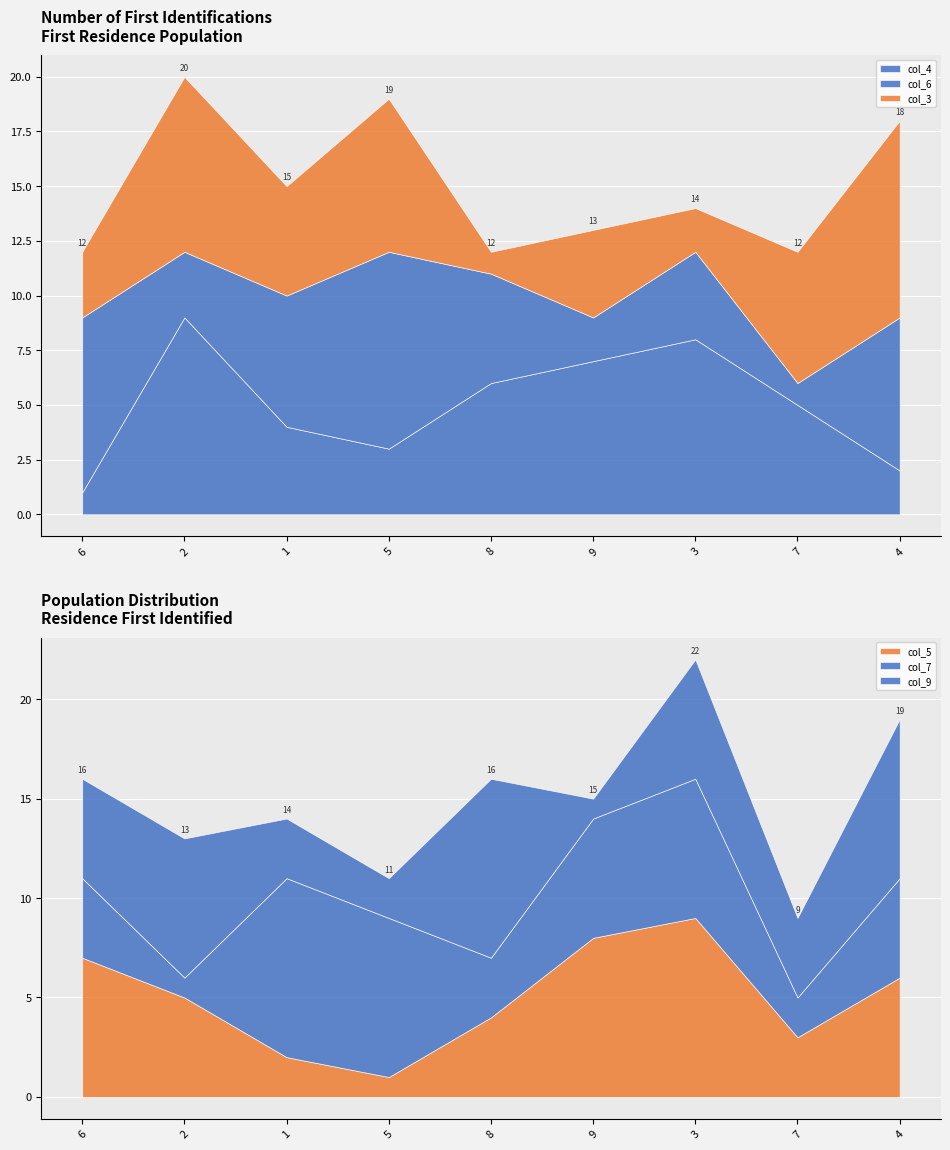

What is the total value across all series at 5?

30